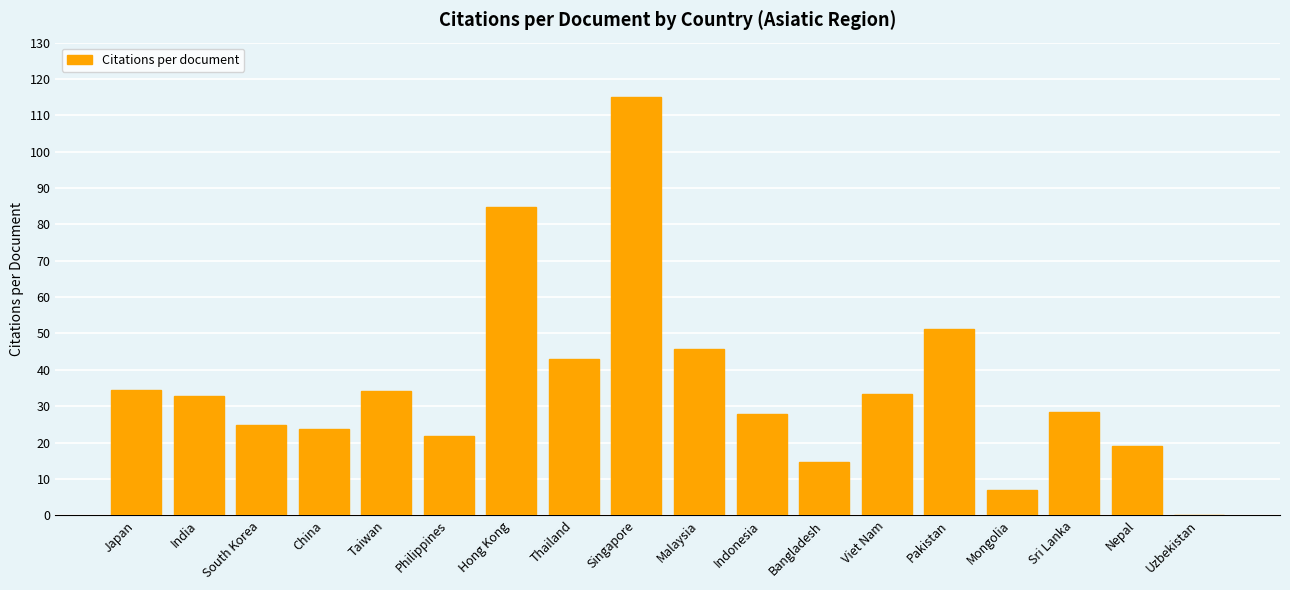

What is the average value?

35.6